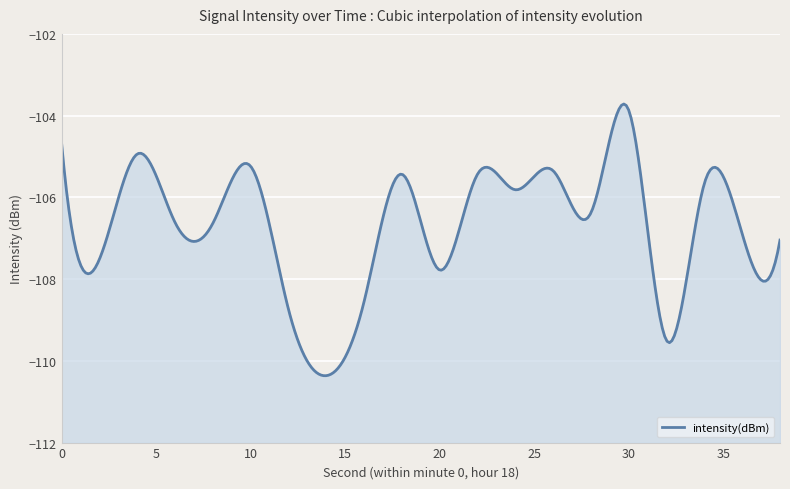

Is it true that the value at 2 is -165.2?

False